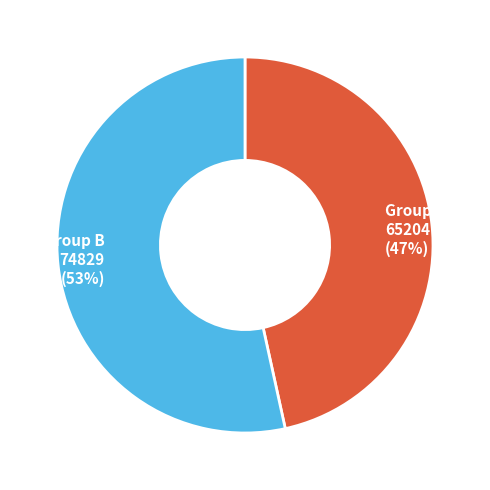

Does any single category account for the majority?

Yes